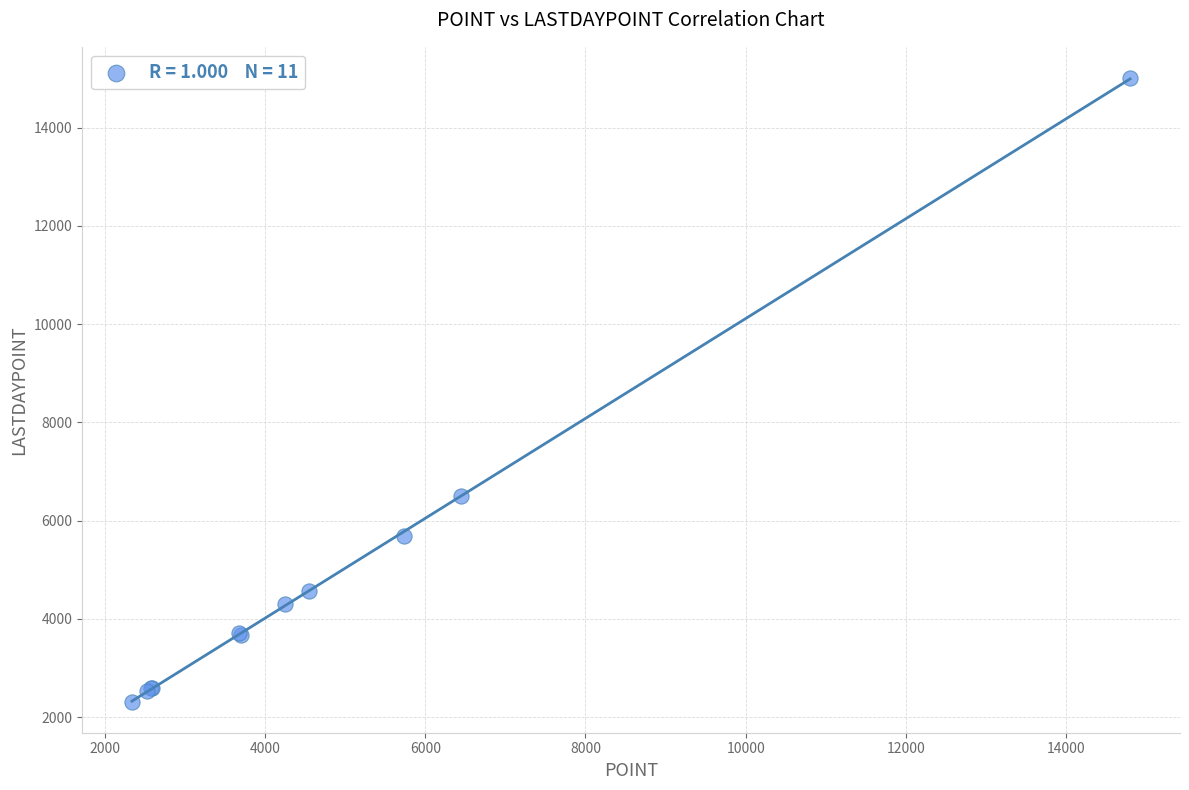

What Y value in the scatter plot is closest to 8664?

6504.5